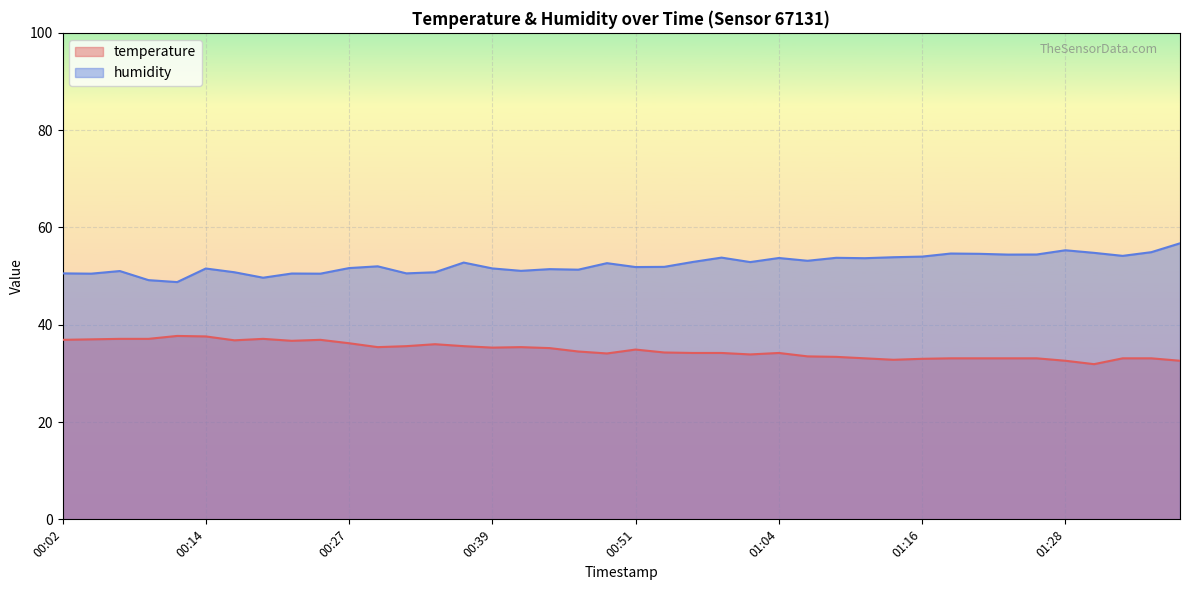

Rank the series by their maximum value, from highest to lowest.

humidity, temperature